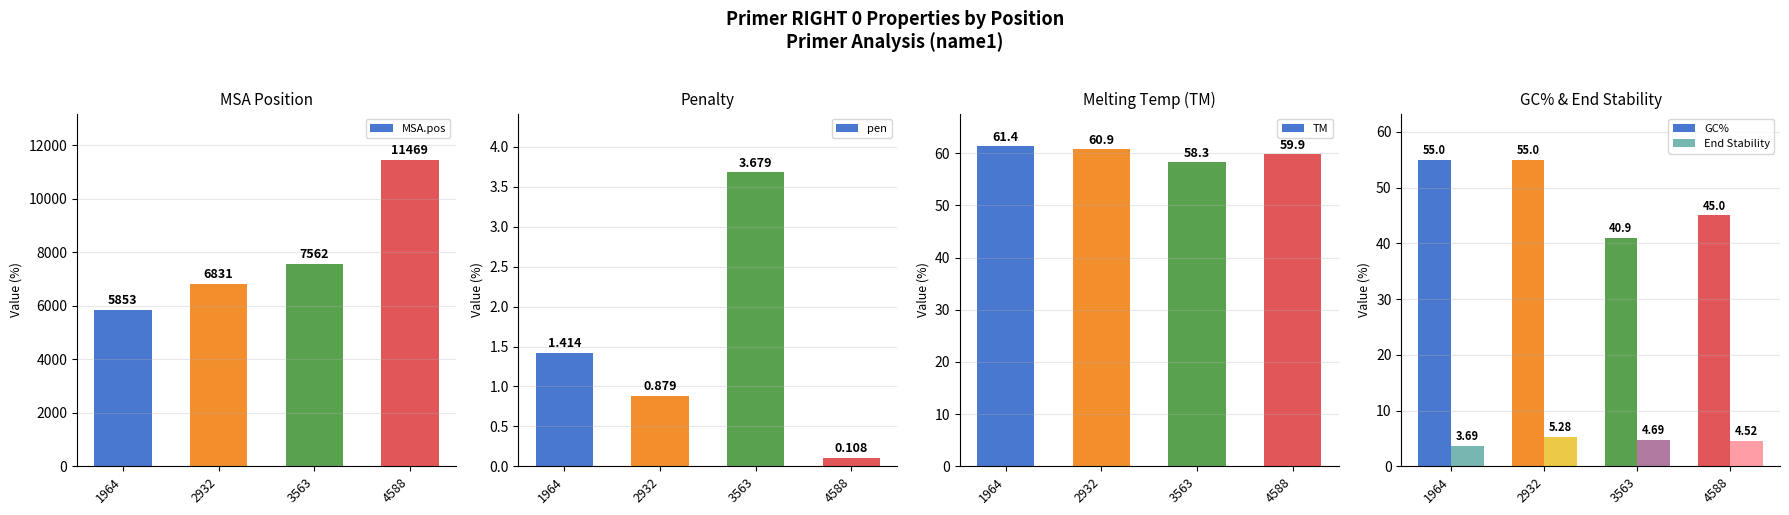

Reading right to left, extract all data points from this chart.

MSA.pos: 11469.0	7562.0	6831.0	5853.0
pen: 0.1	3.7	0.9	1.4
TM: 59.9	58.3	60.9	61.4
GC%: 45.0	40.9	55.0	55.0
End Stability: 4.5	4.7	5.3	3.7